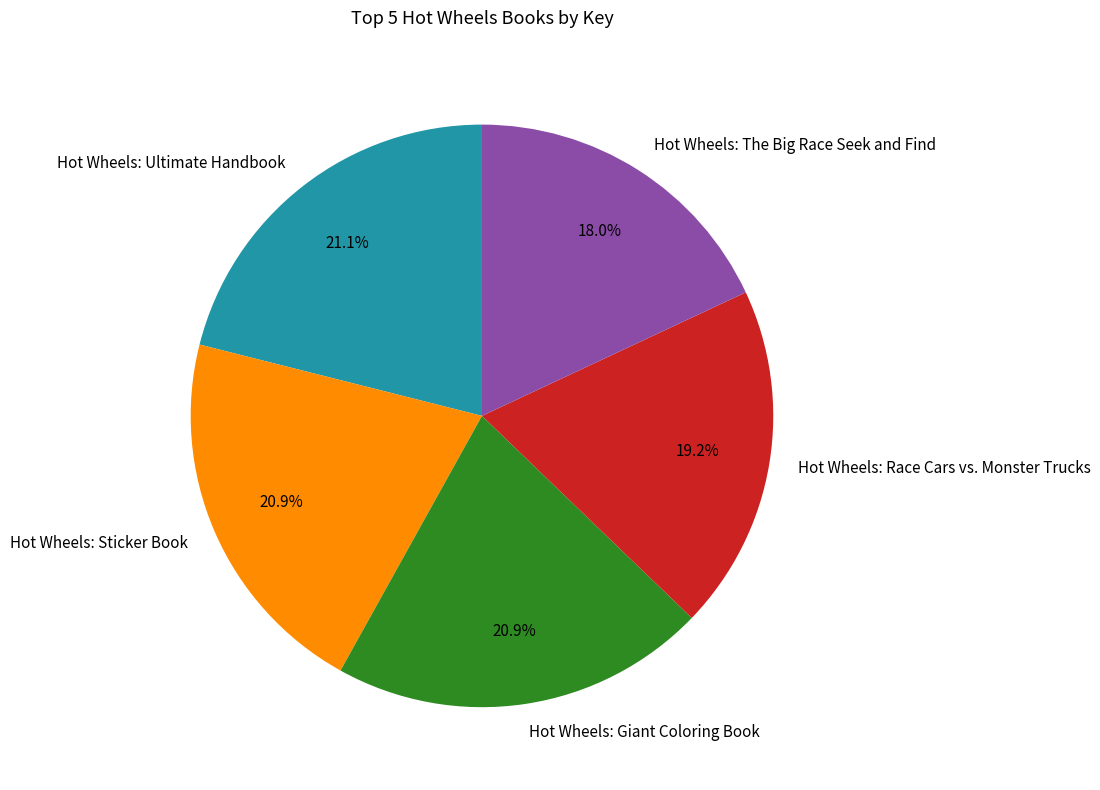

True or false: Hot Wheels: Ultimate Handbook accounts for 21% of the total.

True